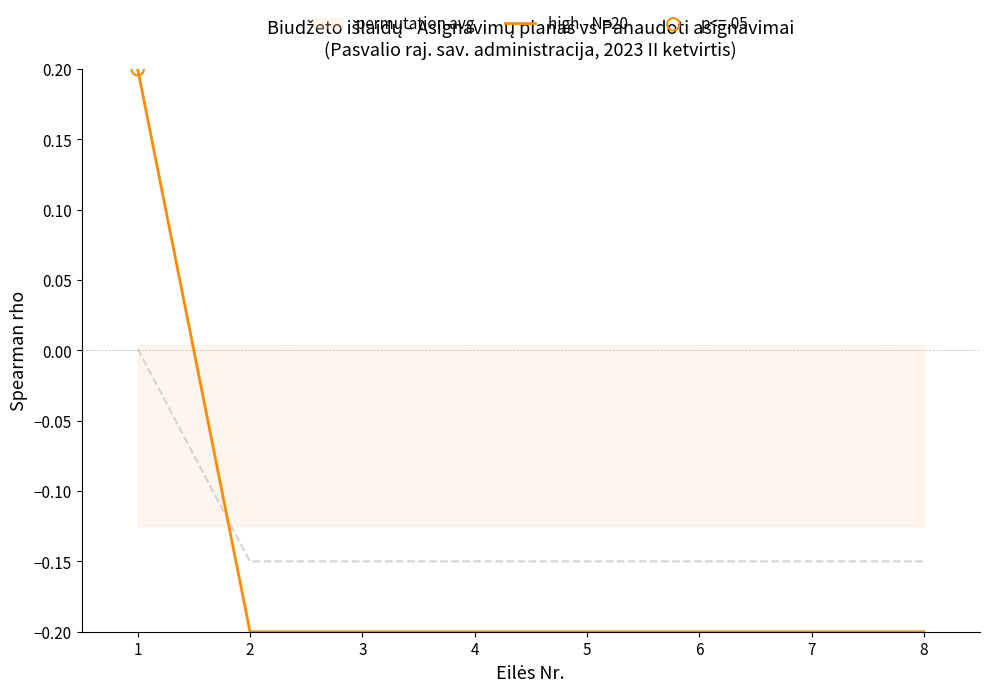

The high - N=20 series shows -0.1 at 5. True or false?

False